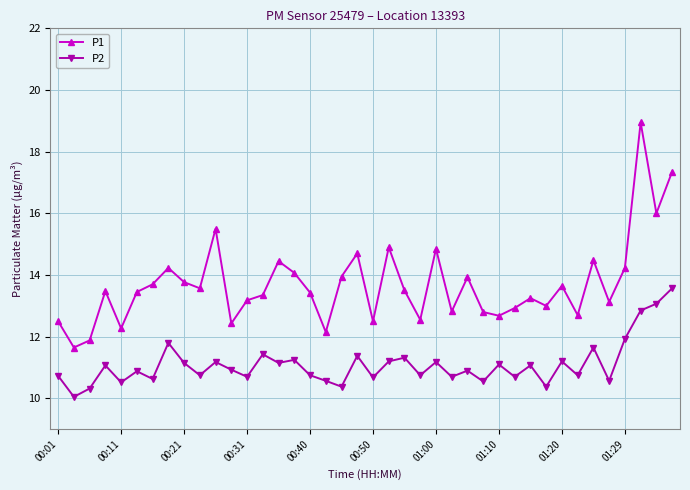

At how many categories does at least one series exceed 10?

40